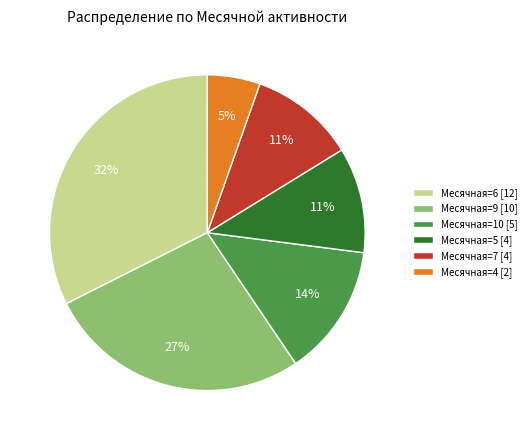

Is there a majority slice in this chart?

No